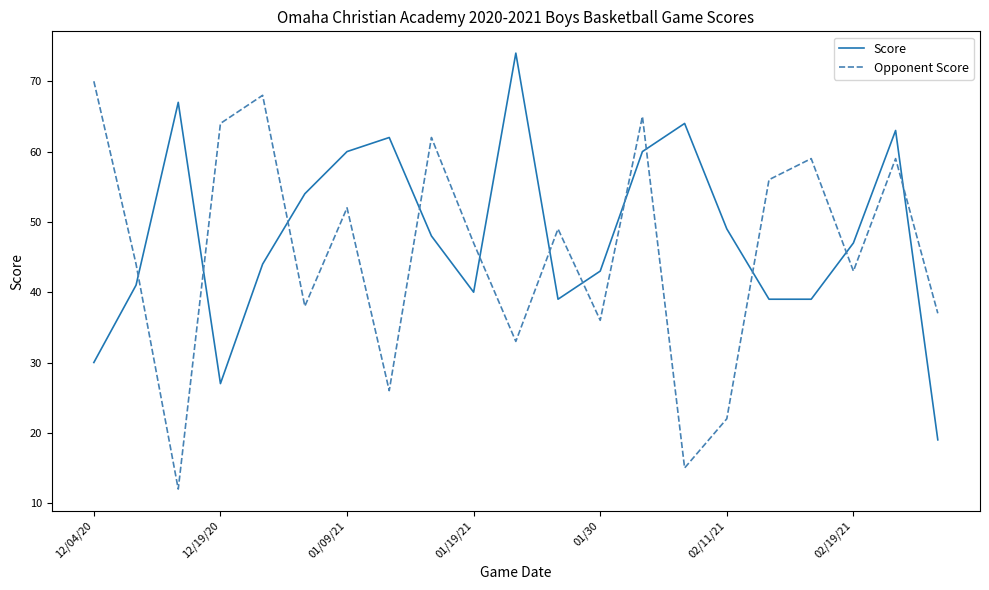

What is the minimum value for Opponent Score?

12